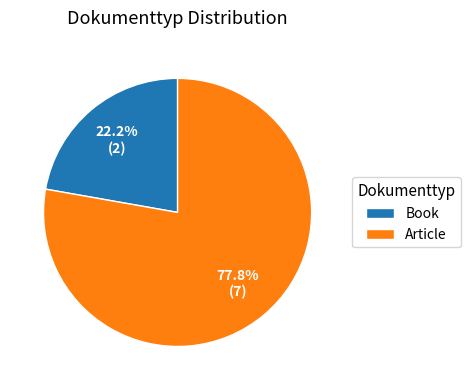

What portion of the pie excludes Article?

22.2%